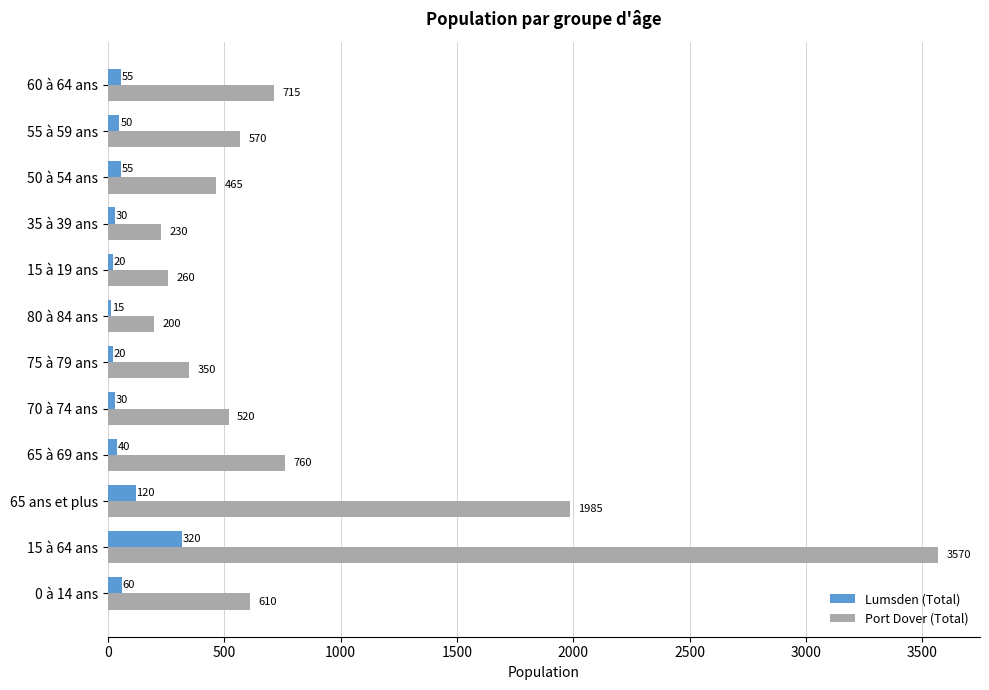

At which label is Lumsden (Total) closest to 167?

65 ans et plus